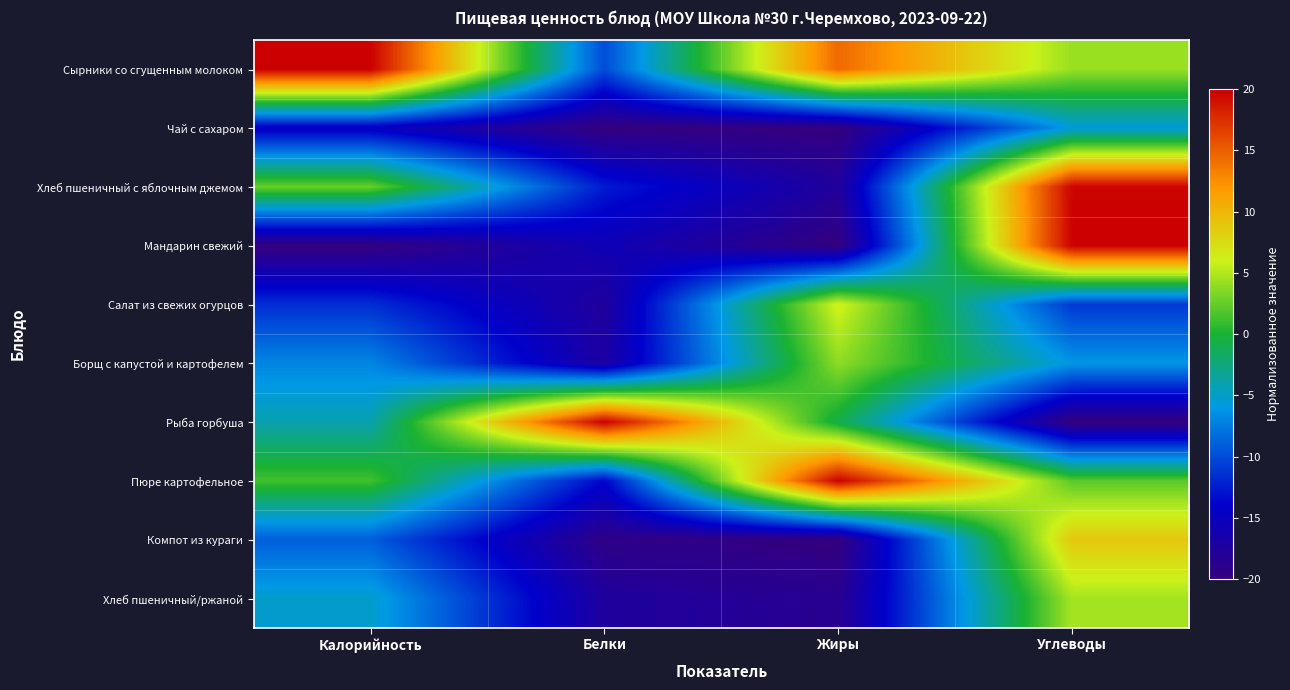

List the series in order of their peak value, highest first.

Сырники со сгущенным молоком, Мандарин свежий, Рыба горбуша, Пюре картофельное, Хлеб пшеничный с яблочным джемом, Компот из кураги, Салат из свежих огурцов, Хлеб пшеничный/ржаной, Борщ с капустой и картофелем, Чай с сахаром